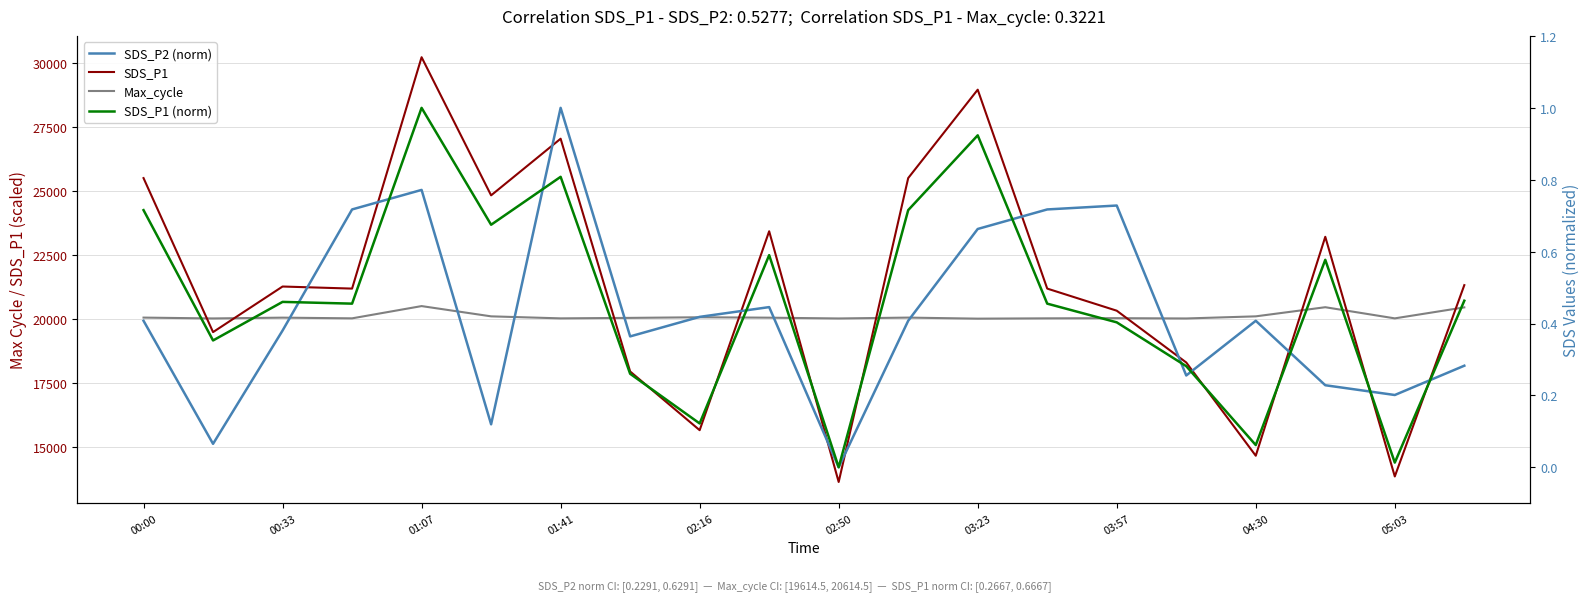

List the series in order of their peak value, lowest first.

SDS_P2 (norm), SDS_P1 (norm), Max_cycle, SDS_P1